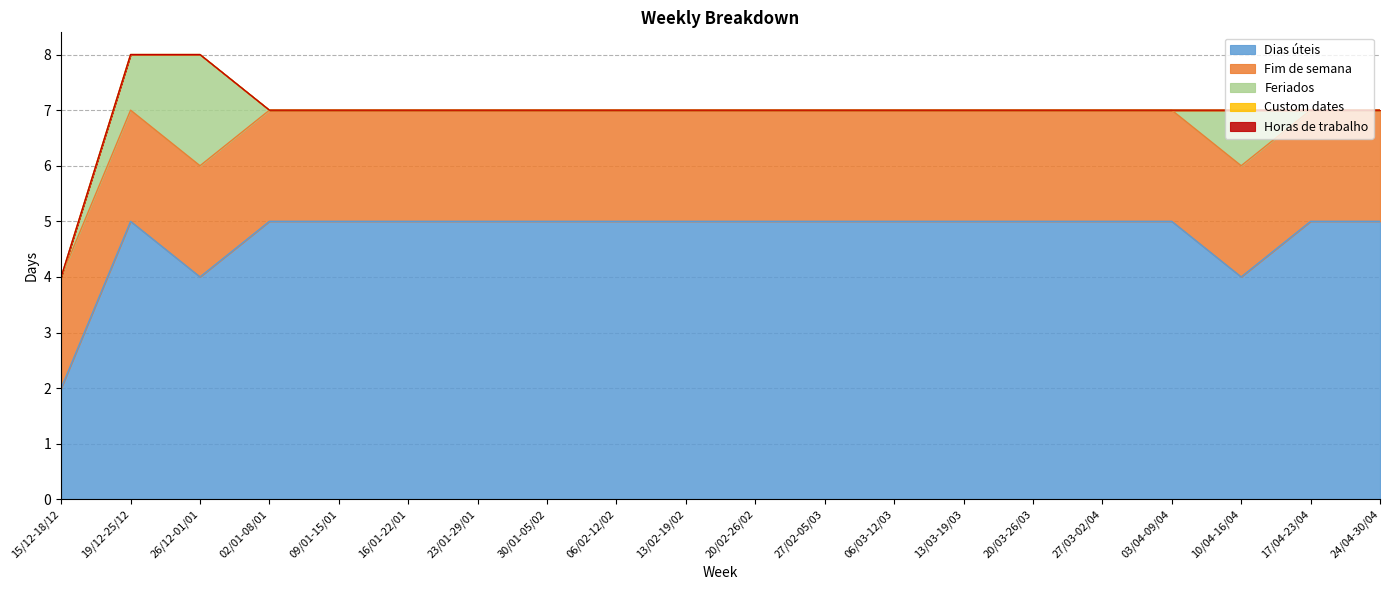

How many data points in Dias úteis are less than 5?

3